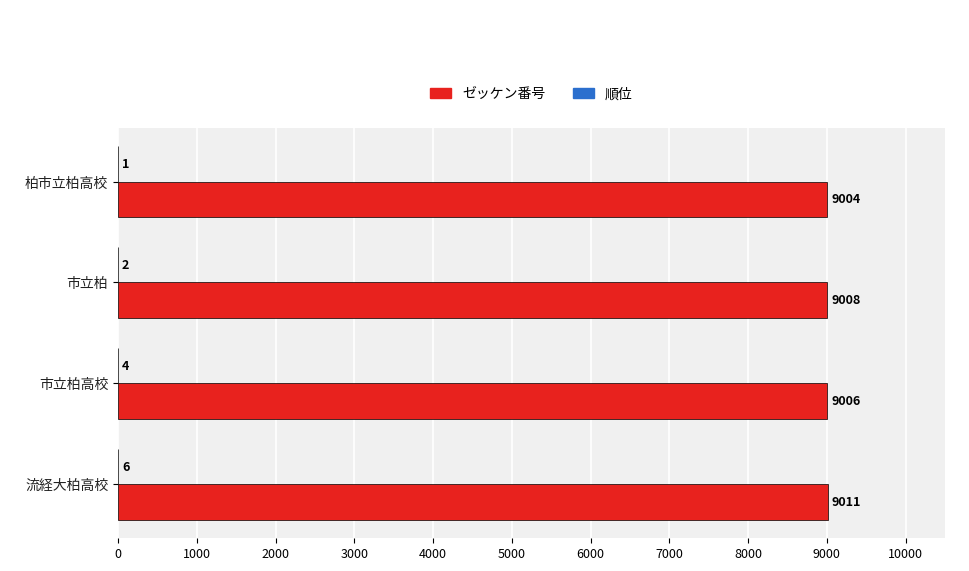

Count the number of data series in this chart.

2